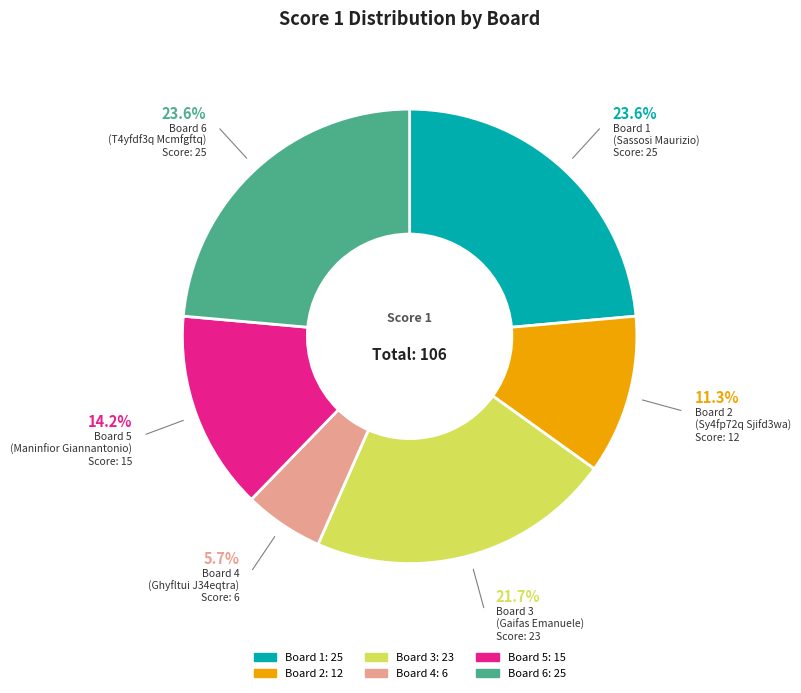

Count the number of slices in the pie.

6